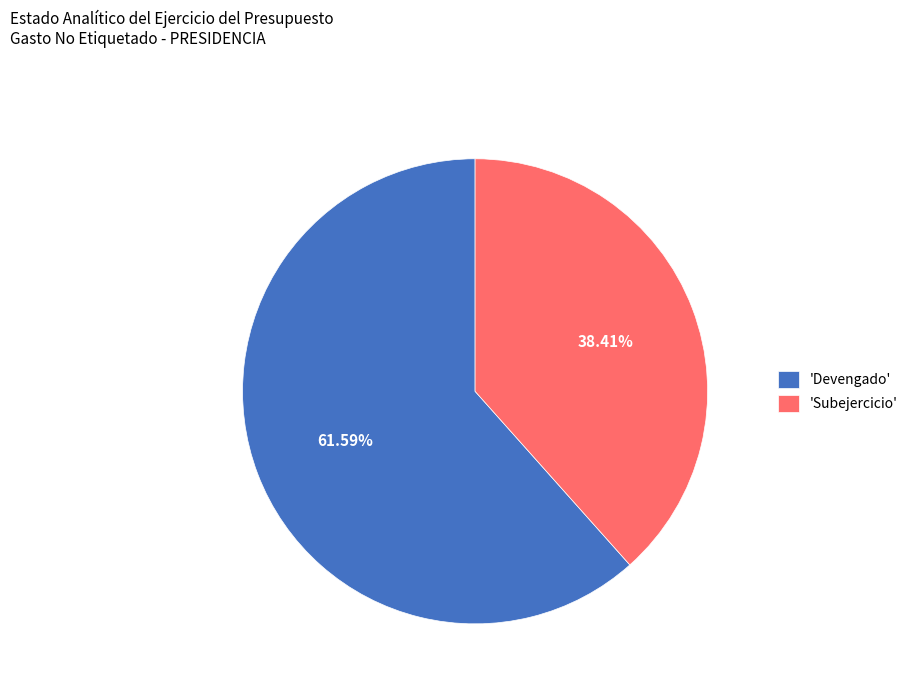

Approximately how many times larger is the value at 'Subejercicio' compared to 'Devengado'?

0.6